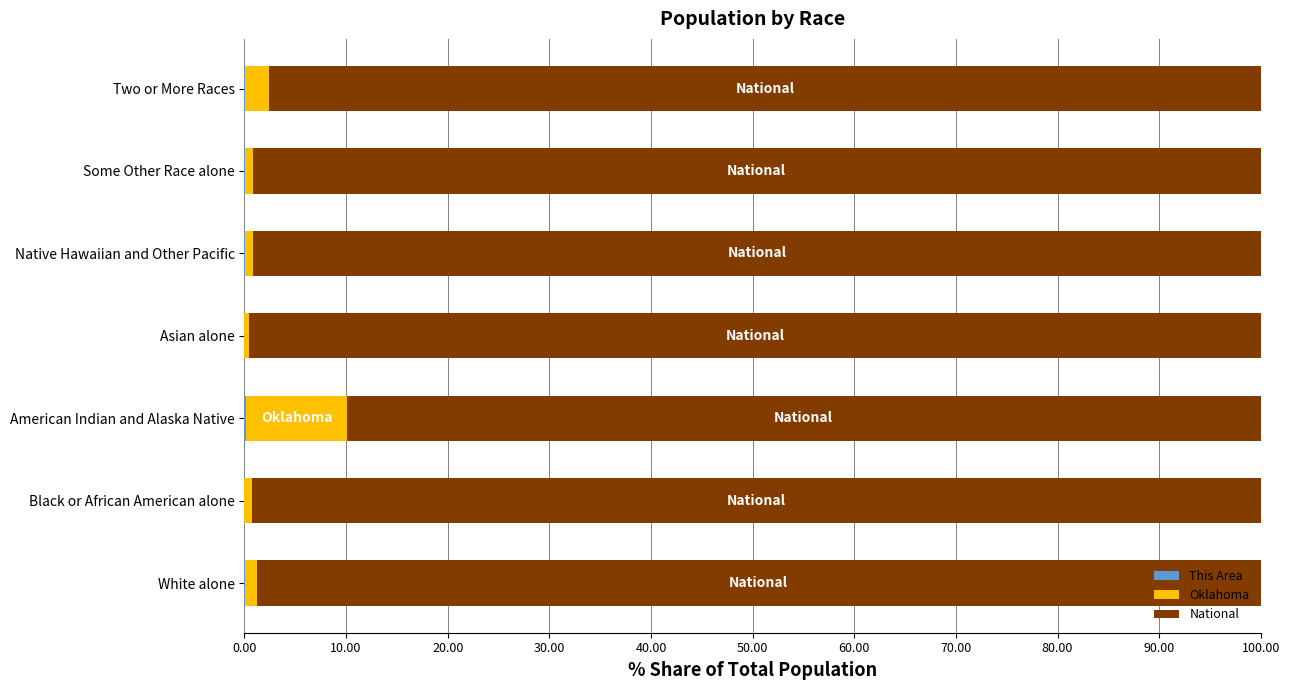

Which series has the largest total across all categories?

National